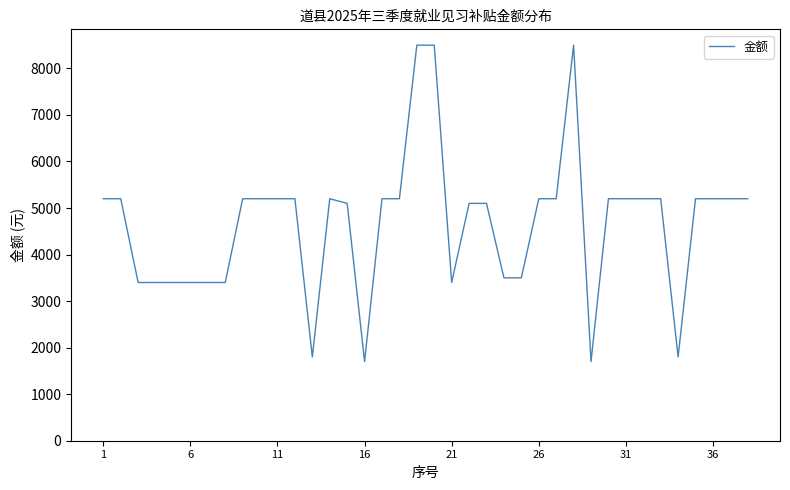

What is the minimum value shown in the chart?

1700